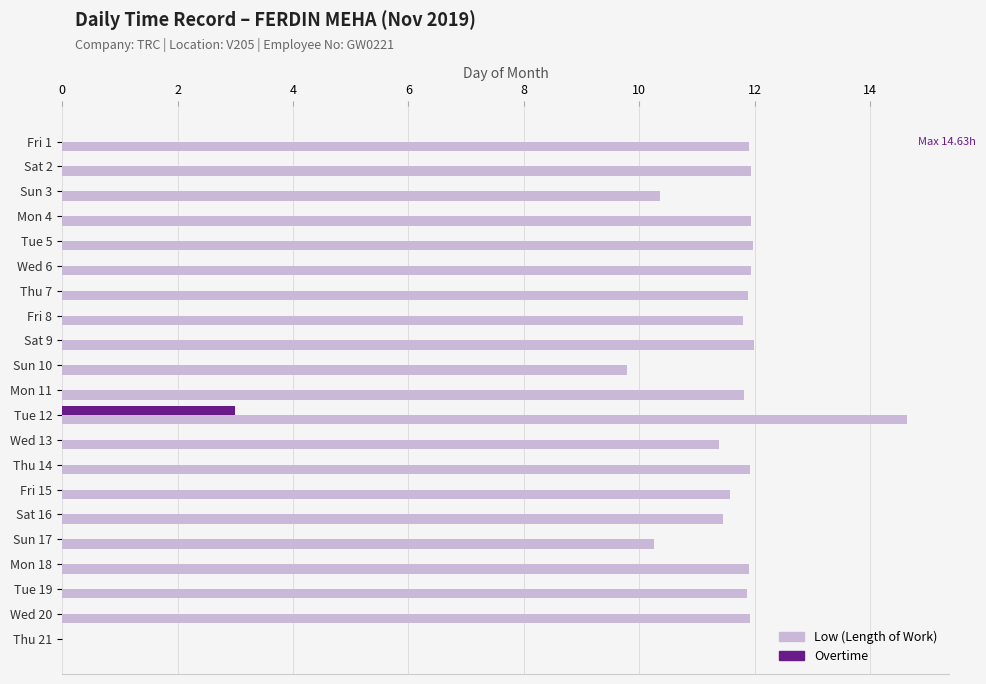

What is the total value across all series at Tue 19?

11.9